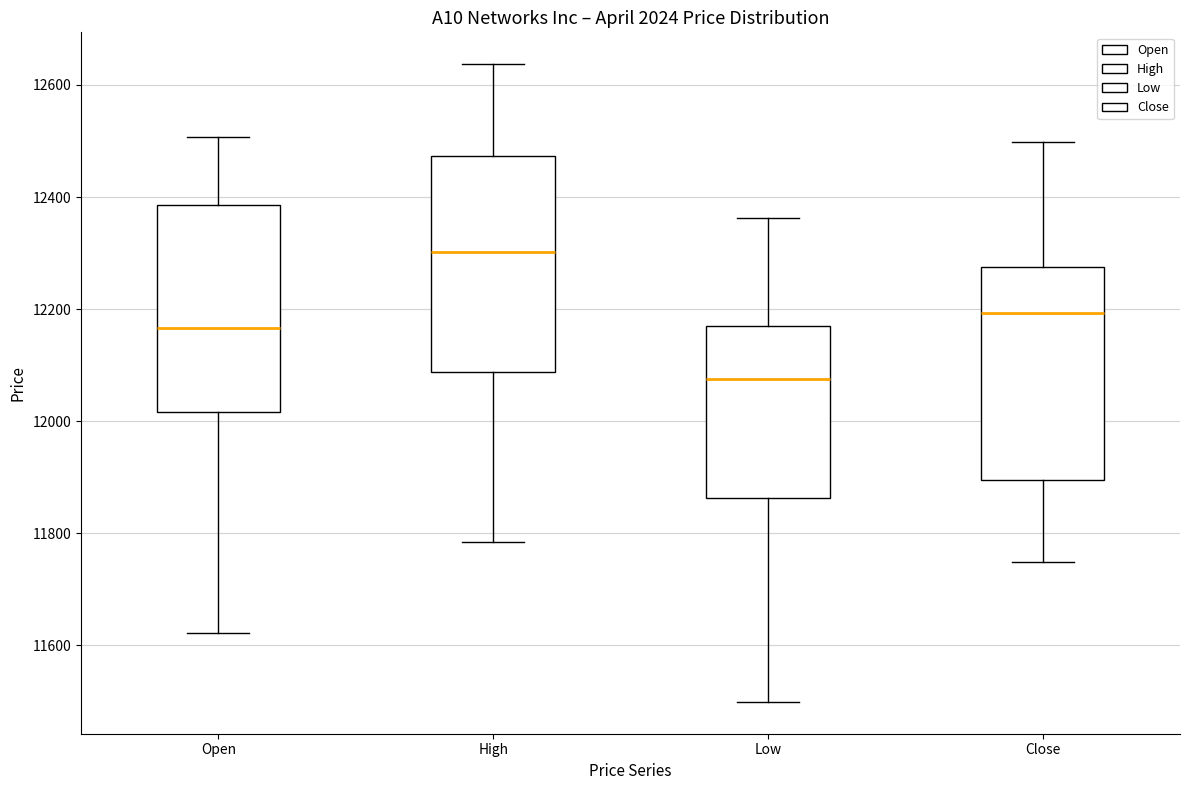

Where does the upper whisker of the box for Low end on the y-axis? The values are not printed on the chart, so give them approximately, as read against the axis.

12360